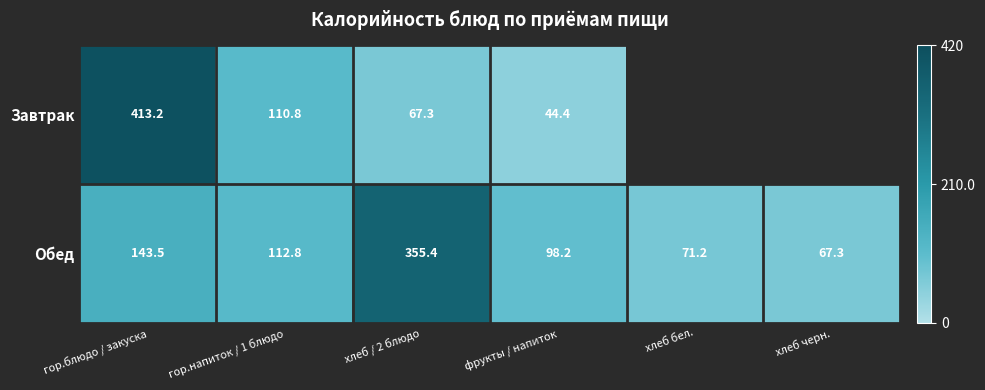

Rank the categories by Обед value from lowest to highest.

хлеб черн., хлеб бел., фрукты / напиток, гор.напиток / 1 блюдо, гор.блюдо / закуска, хлеб / 2 блюдо